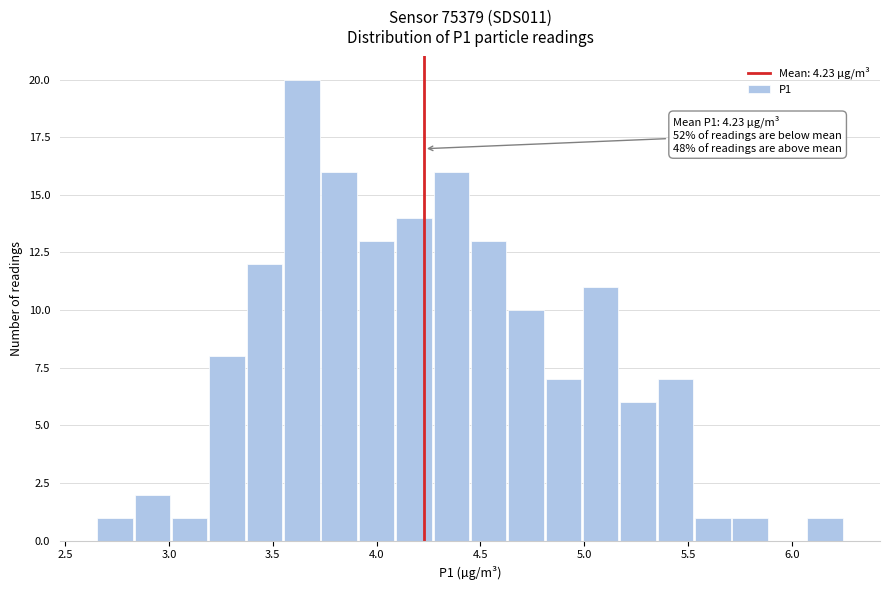

Around what value on the x-axis is the tallest bar? Give the approximate position of its centre, as read against the axis.

3.65